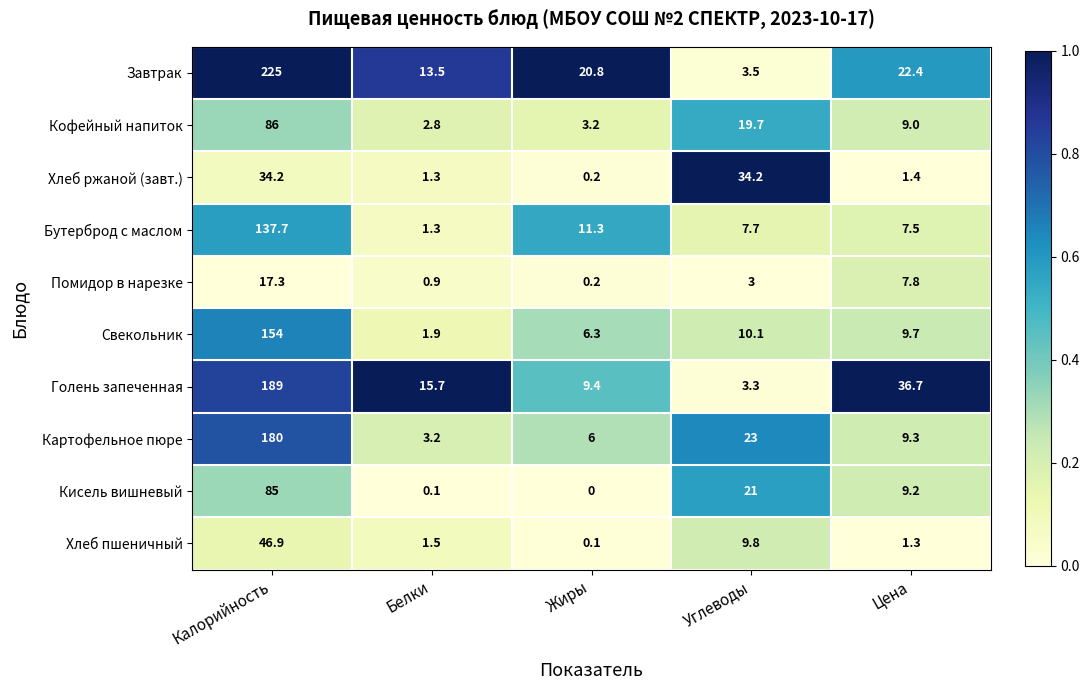

What is the sum of all Хлеб пшеничный values?

59.6